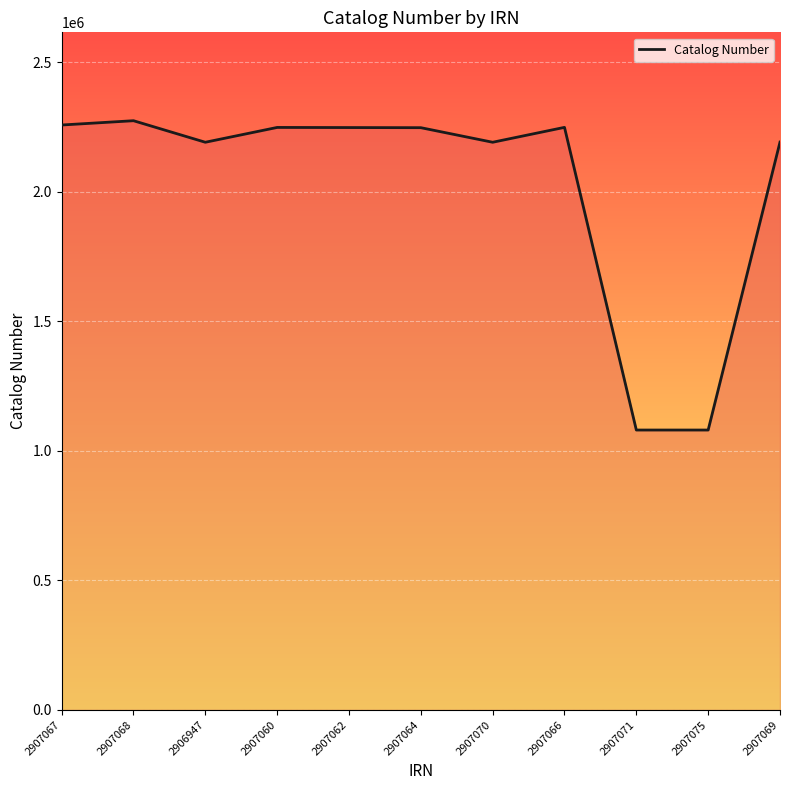

True or false: the data shows 2912983 at 2907069.

False